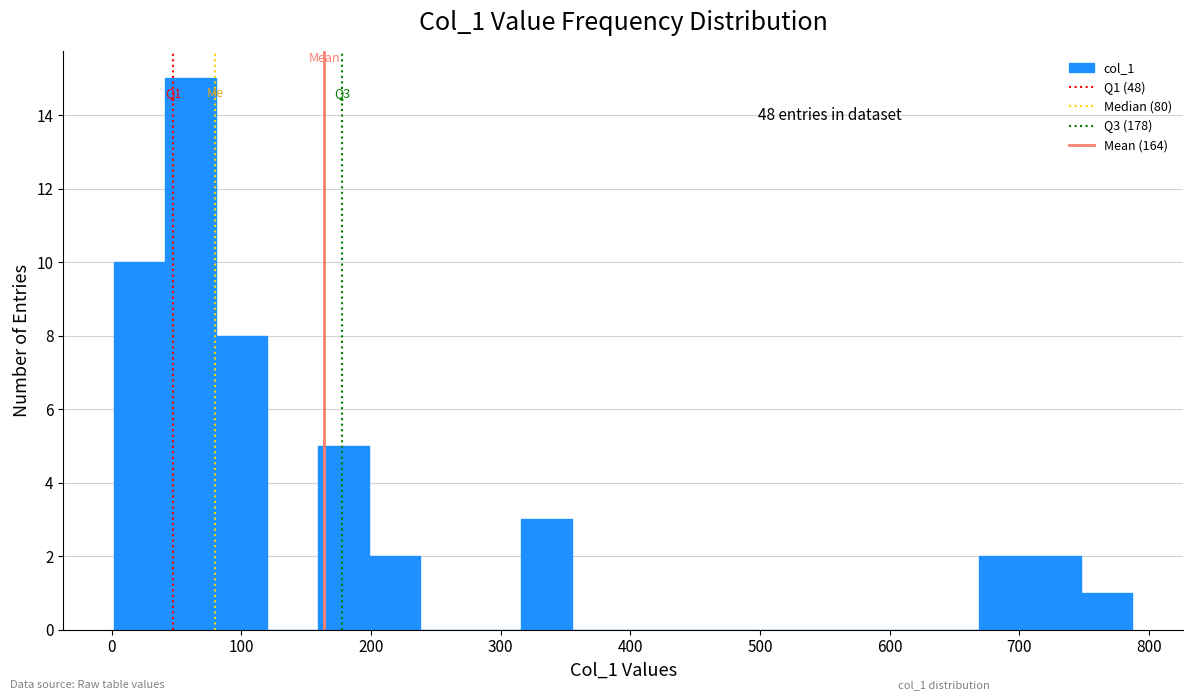

Read against the x-axis, roughly where is the centre of the tallest bar?

60